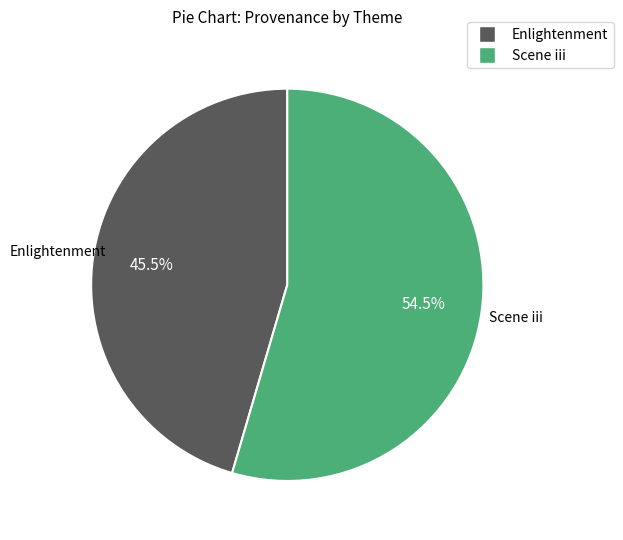

Do Scene iii and Enlightenment together represent more than half of the pie?

Yes